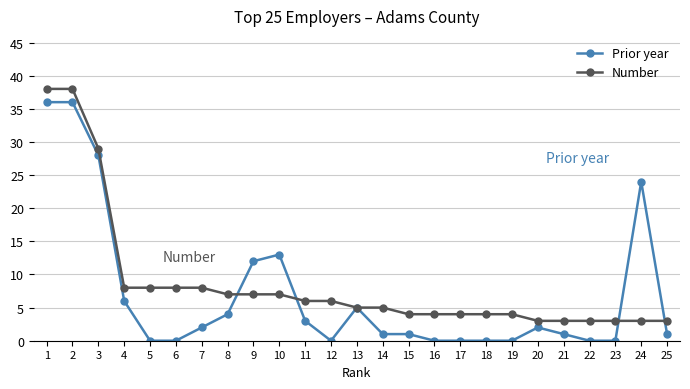

Reading right to left, extract all data points from this chart.

Prior year: 25=1	24=24	23=0	22=0	21=1	20=2	19=0	18=0	17=0	16=0	15=1	14=1	13=5	12=0	11=3	10=13	9=12	8=4	7=2	6=0	5=0	4=6	3=28	2=36	1=36
Number: 25=3	24=3	23=3	22=3	21=3	20=3	19=4	18=4	17=4	16=4	15=4	14=5	13=5	12=6	11=6	10=7	9=7	8=7	7=8	6=8	5=8	4=8	3=29	2=38	1=38